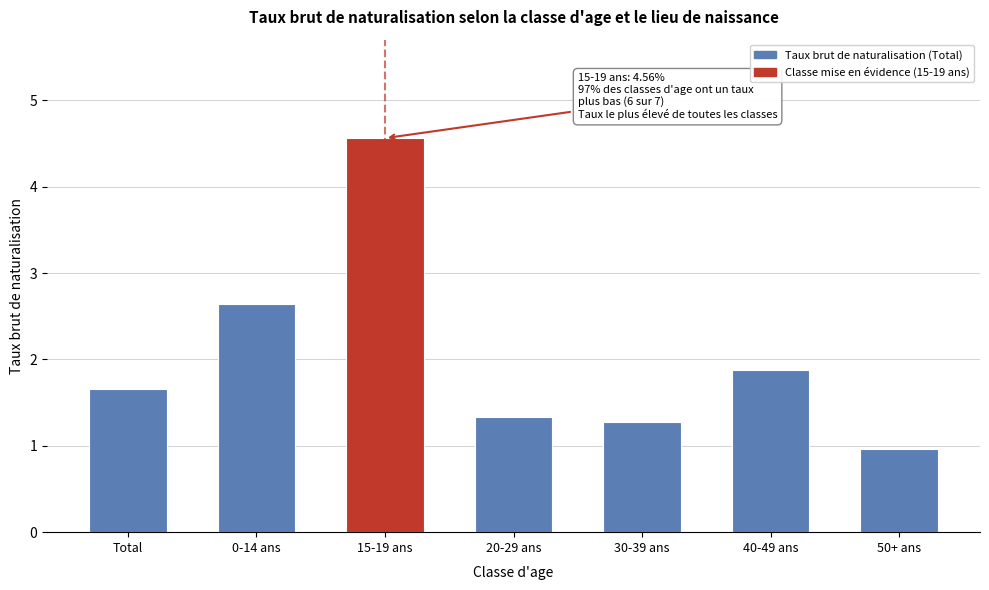

Reading left to right, list all the values displayed in this chart.

1.7	2.6	4.6	1.3	1.3	1.9	1.0